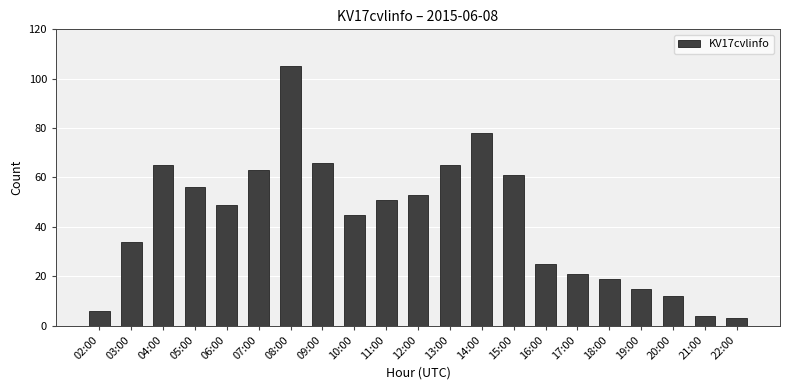

Is it true that the value at 14:00 is 78?

True